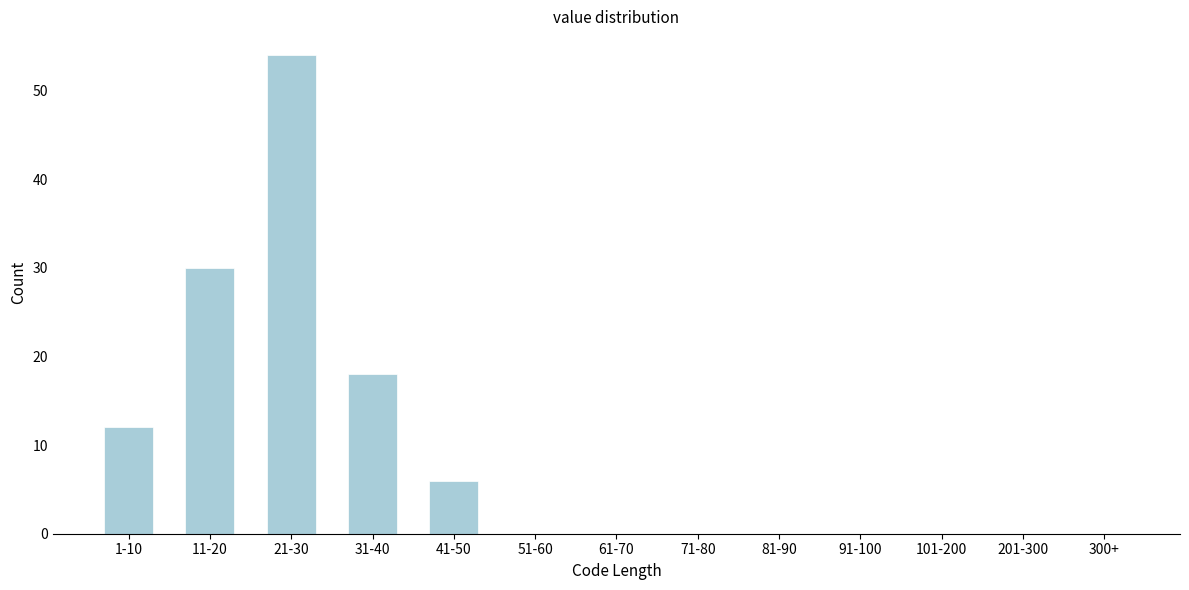

Reading left to right, list all the values displayed in this chart.

1-10=12	11-20=30	21-30=54	31-40=18	41-50=6	51-60=0	61-70=0	71-80=0	81-90=0	91-100=0	101-200=0	201-300=0	300+=0